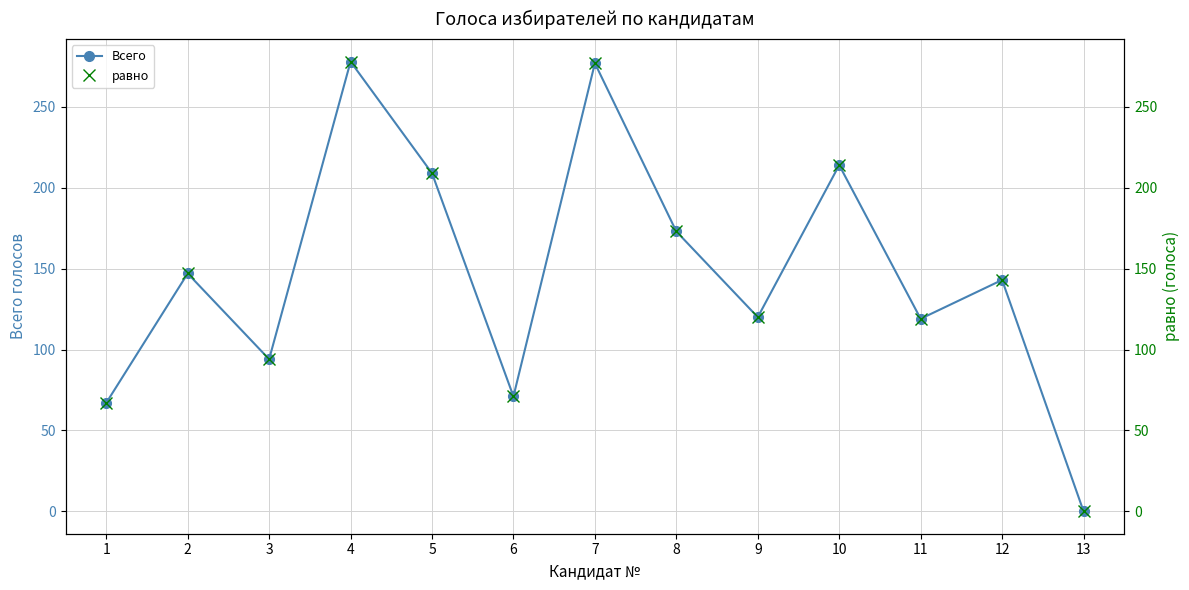

Does the chart have visible grid lines?

Yes